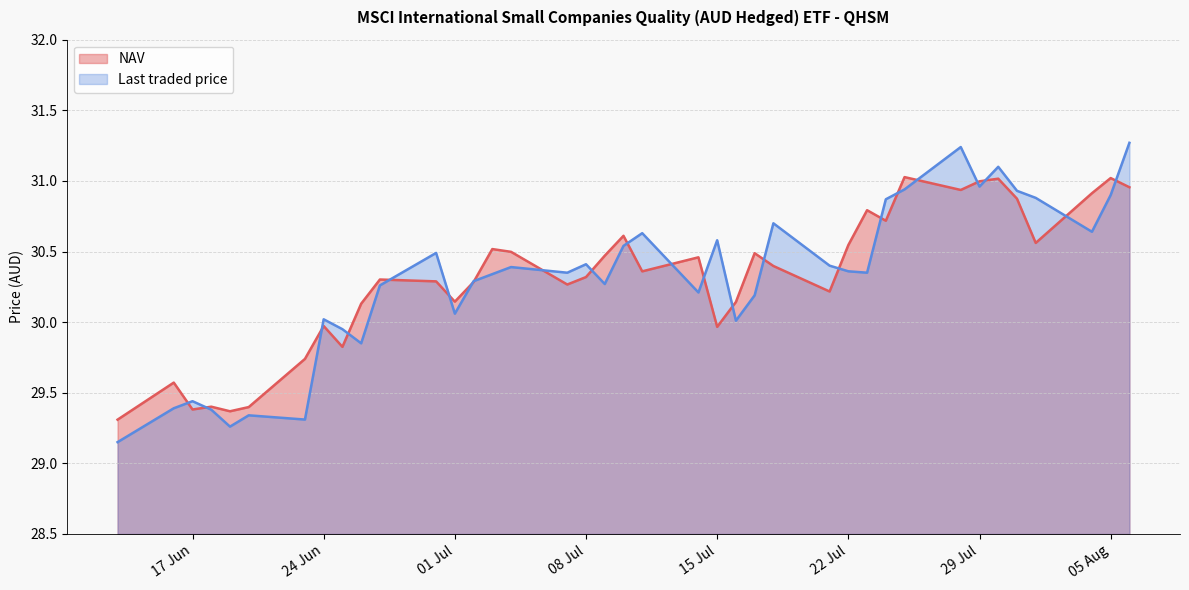

Is it true that NAV equals 29.4 at 17 Jun?

True